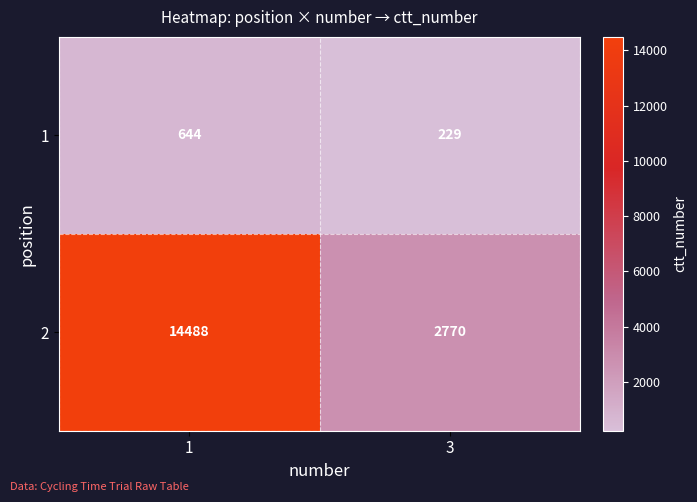

True or false: 1 has a value of 644 at 1.

True